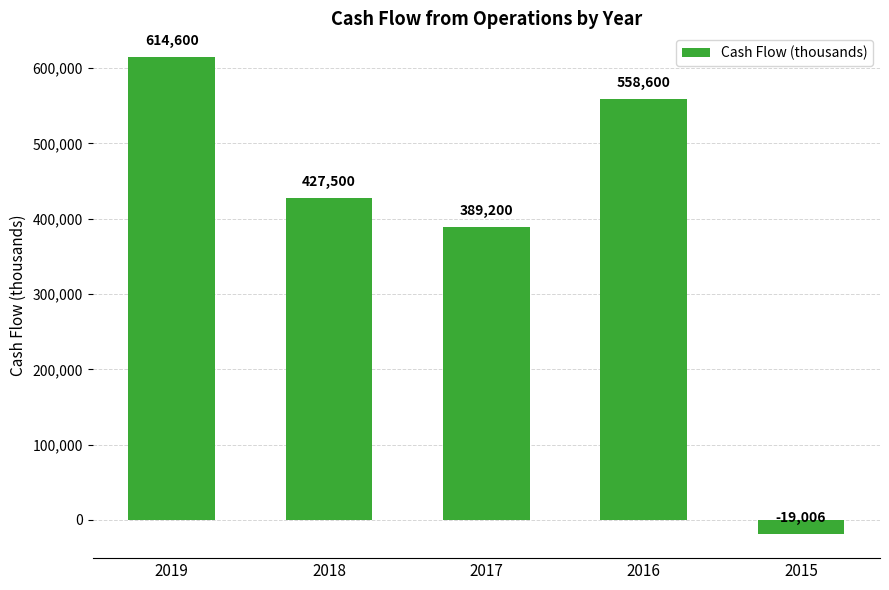

The value at 2018 is 427500. True or false?

True